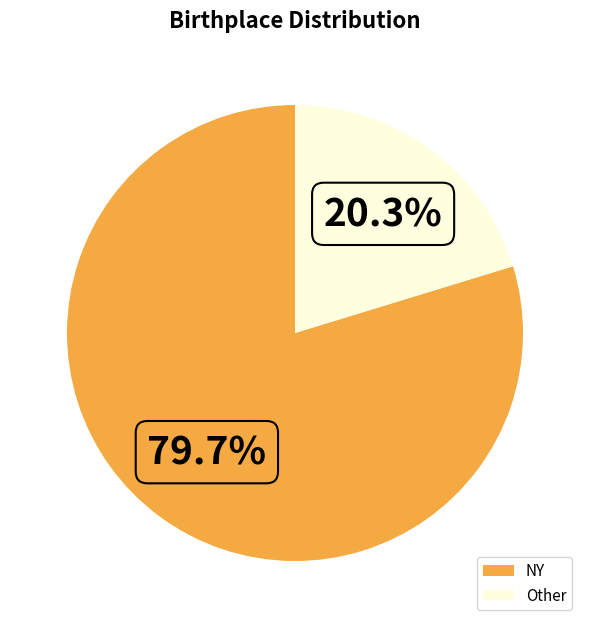

Is NY the majority of the pie?

Yes